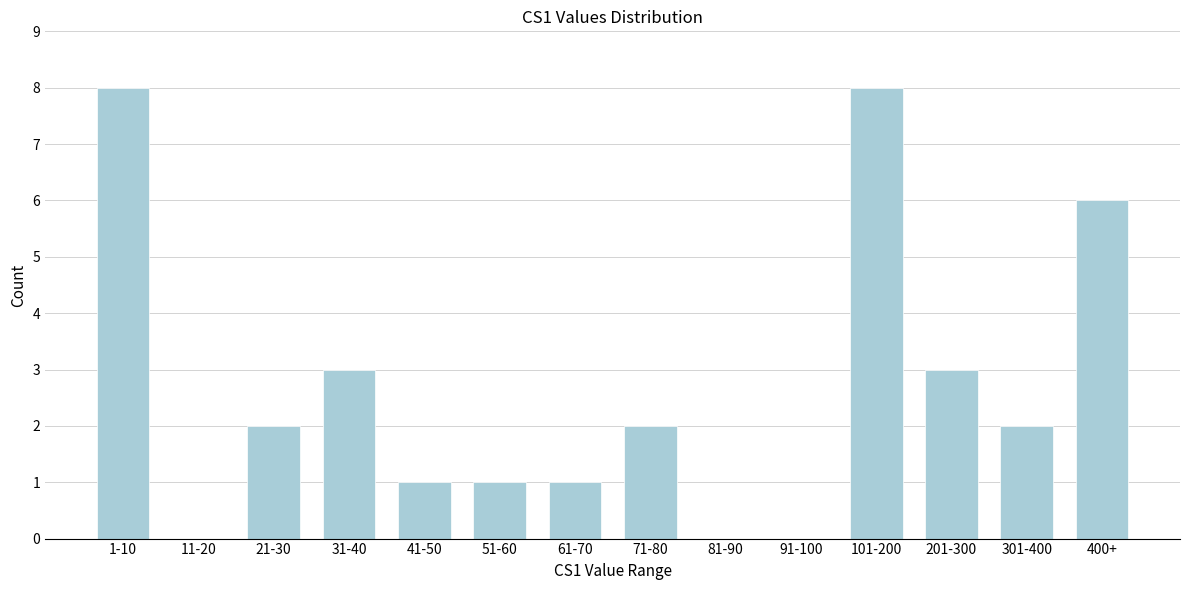

Reading right to left, what are all the values shown in this chart?

400+=6	301-400=2	201-300=3	101-200=8	91-100=0	81-90=0	71-80=2	61-70=1	51-60=1	41-50=1	31-40=3	21-30=2	11-20=0	1-10=8